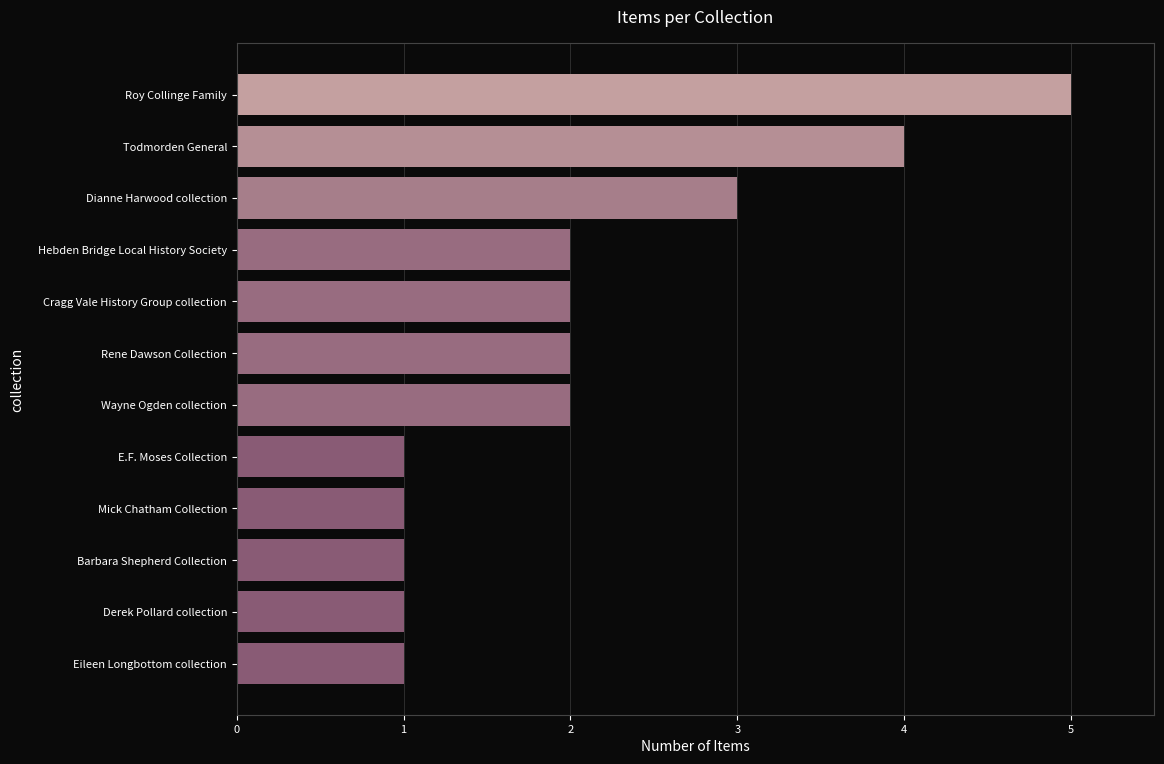

Reading top to bottom, list all the values displayed in this chart.

Roy Collinge Family=5	Todmorden General=4	Dianne Harwood collection=3	Hebden Bridge Local History Society=2	Cragg Vale History Group collection=2	Rene Dawson Collection=2	Wayne Ogden collection=2	E.F. Moses Collection=1	Mick Chatham Collection=1	Barbara Shepherd Collection=1	Derek Pollard collection=1	Eileen Longbottom collection=1